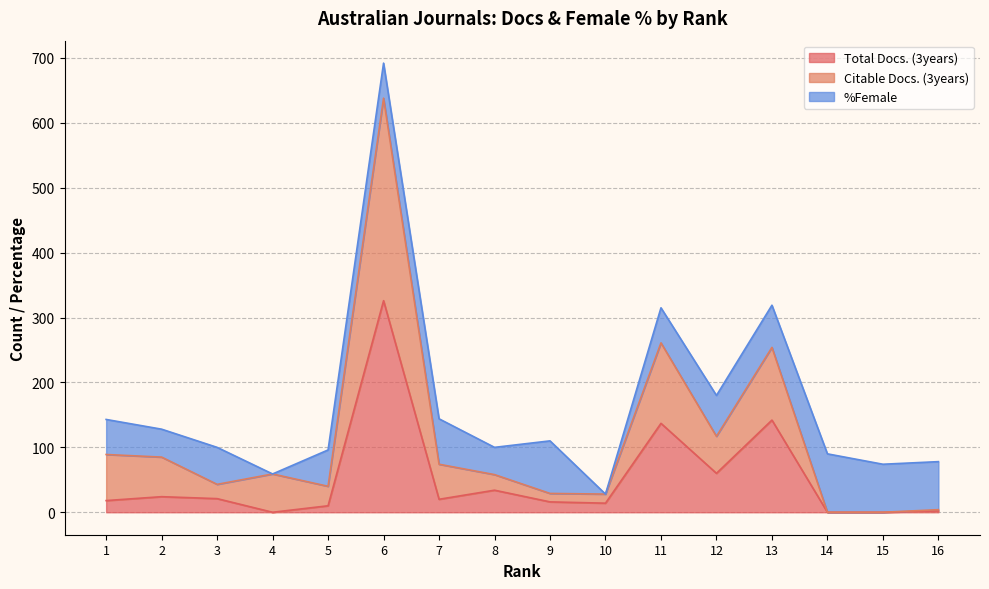

What is the difference between the second highest and second lowest values in the Total Docs. (3years) series?

142